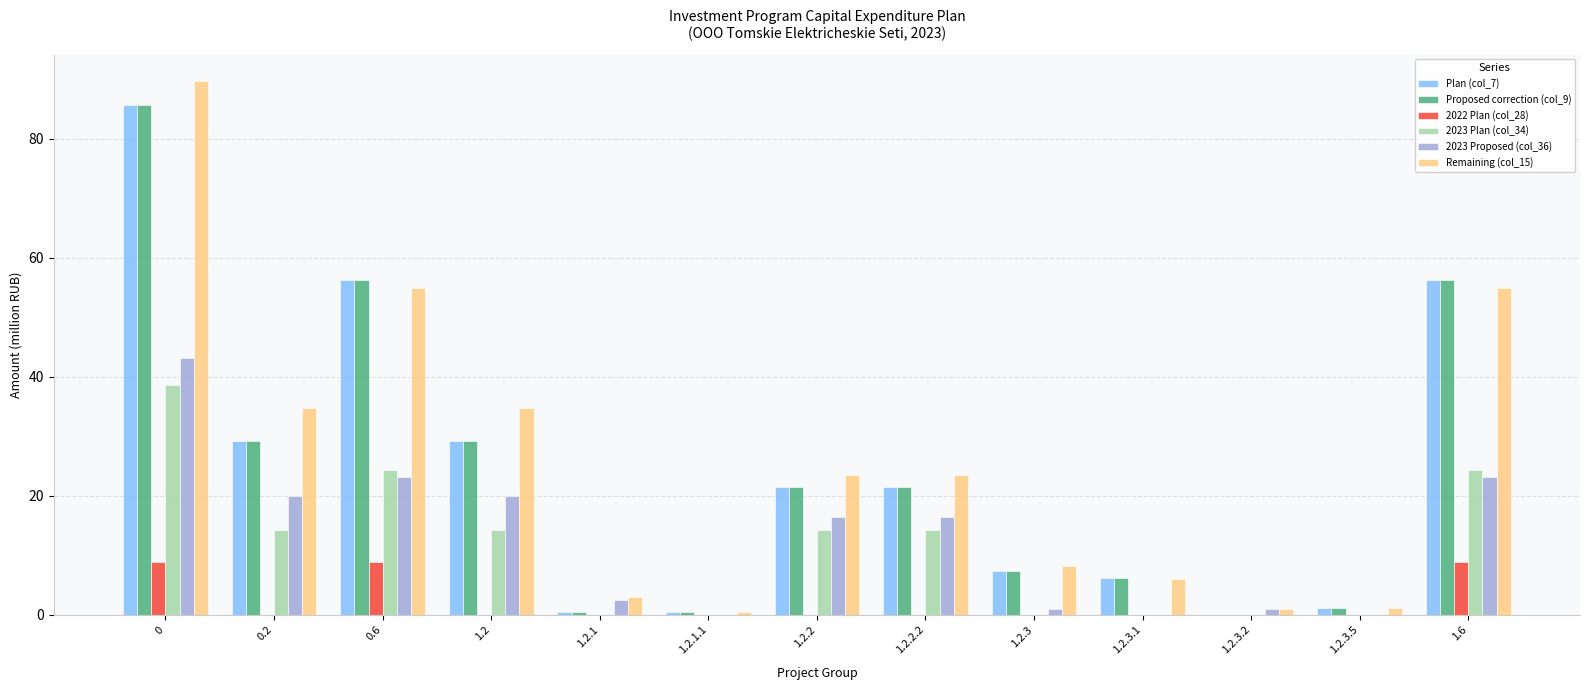

How many groups of bars are there?

13